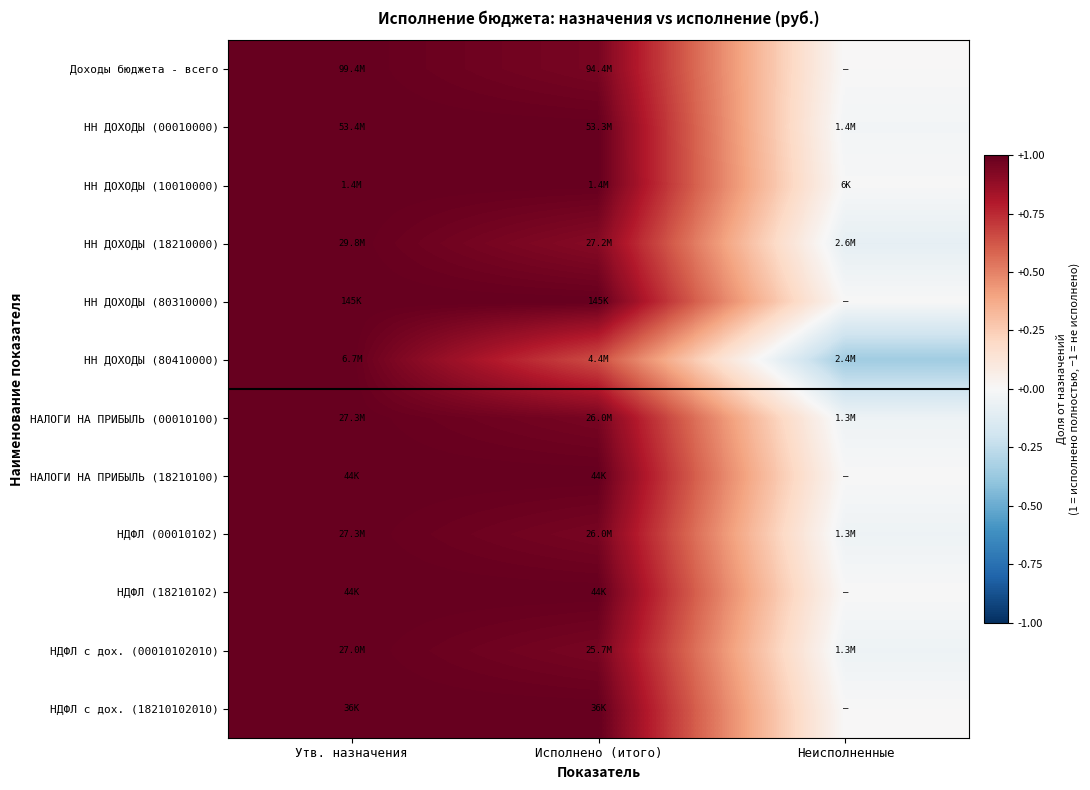

Which label corresponds to the largest value in the chart?

Утв. назначения